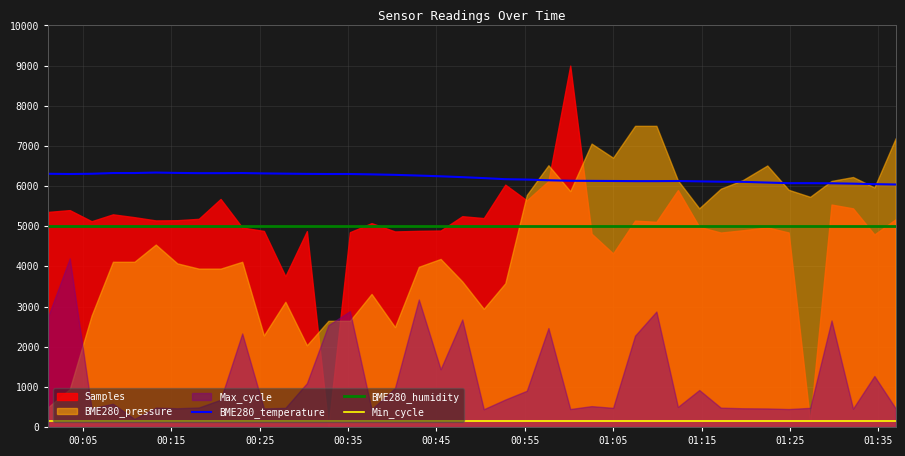

True or false: BME280_temperature and Min_cycle intersect in this chart.

False